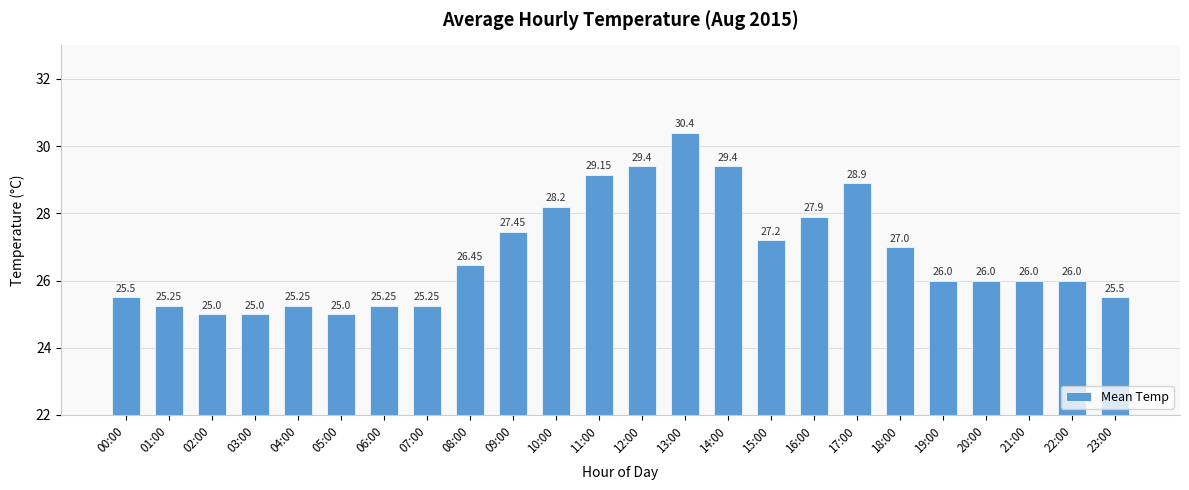

What is the ratio of the value at 21:00 to the value at 19:00?

1.0